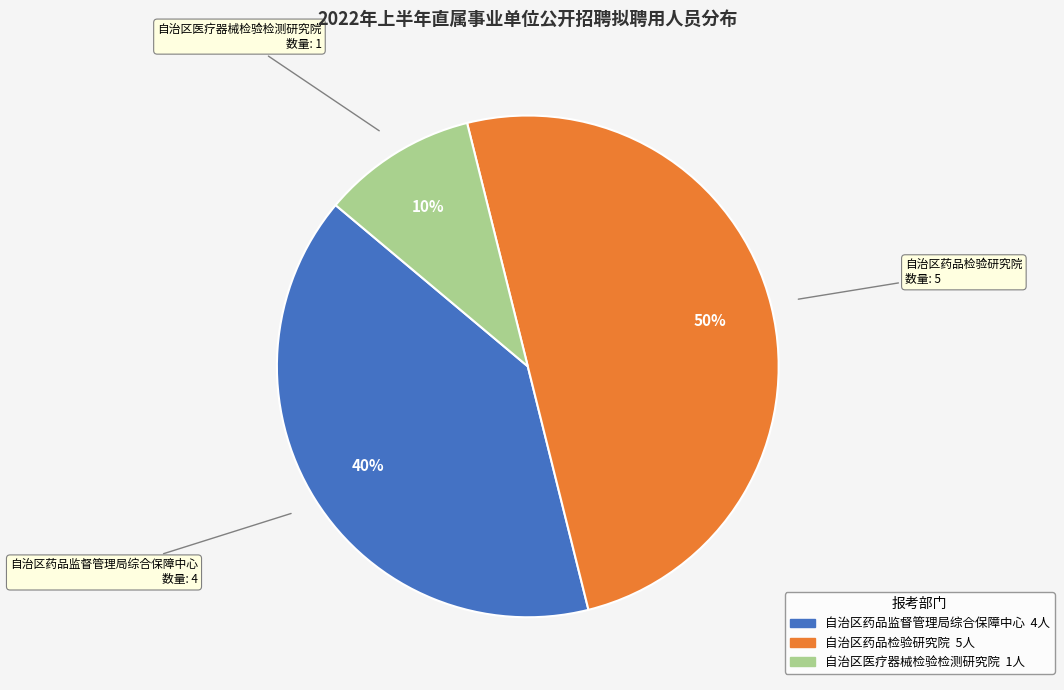

The 自治区药品检验研究院 slice represents 39% of the pie. True or false?

False